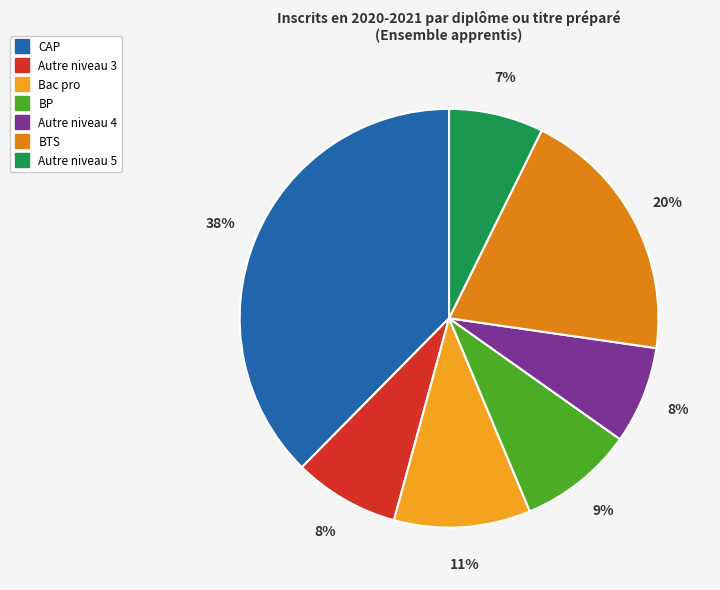

Is the sum of Autre niveau 3 and Bac pro greater than half?

No